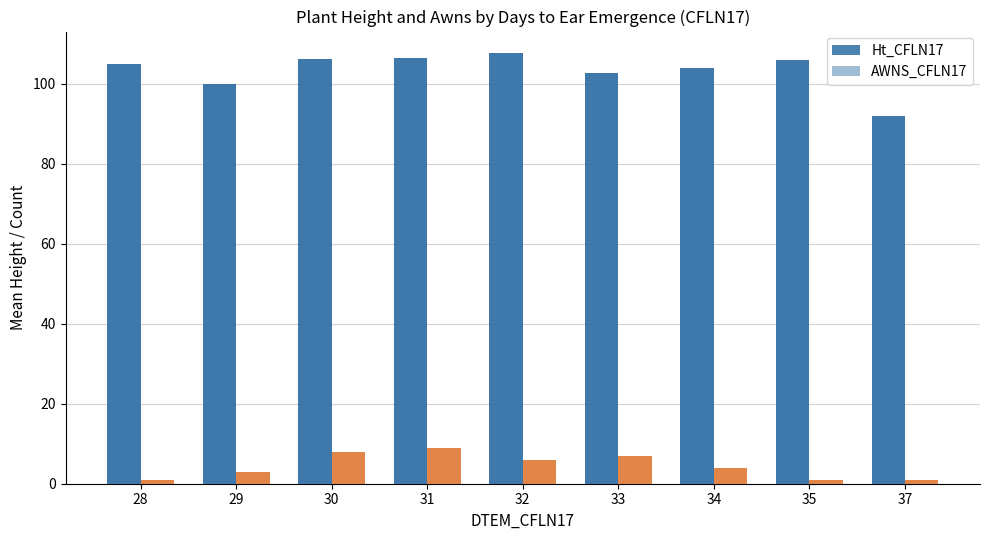

How many categories are shown in the chart?

9